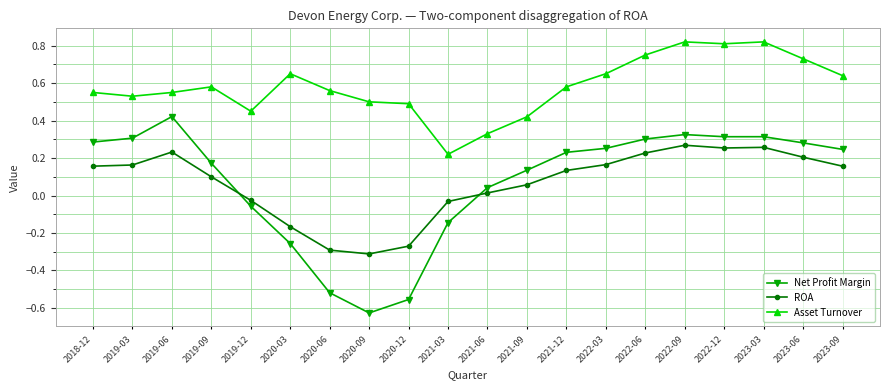

At how many categories does at least one series exceed 0?

20